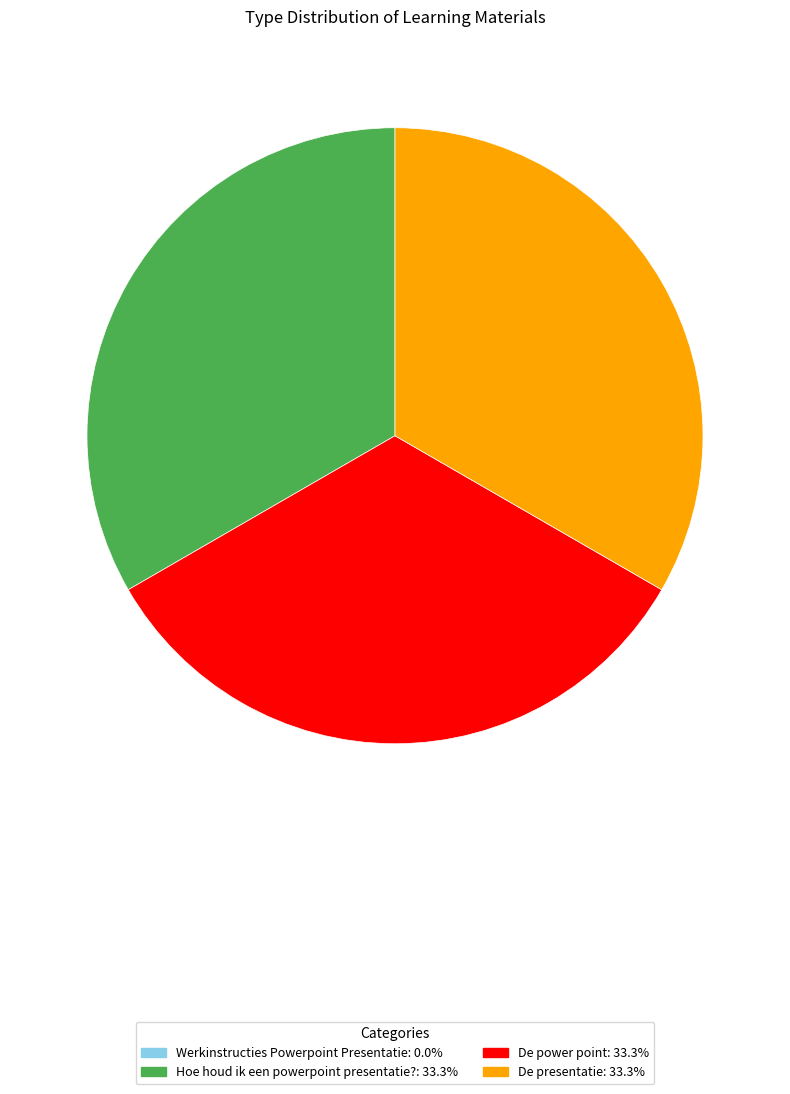

Combined, do De power point and De presentatie account for over 50%?

Yes